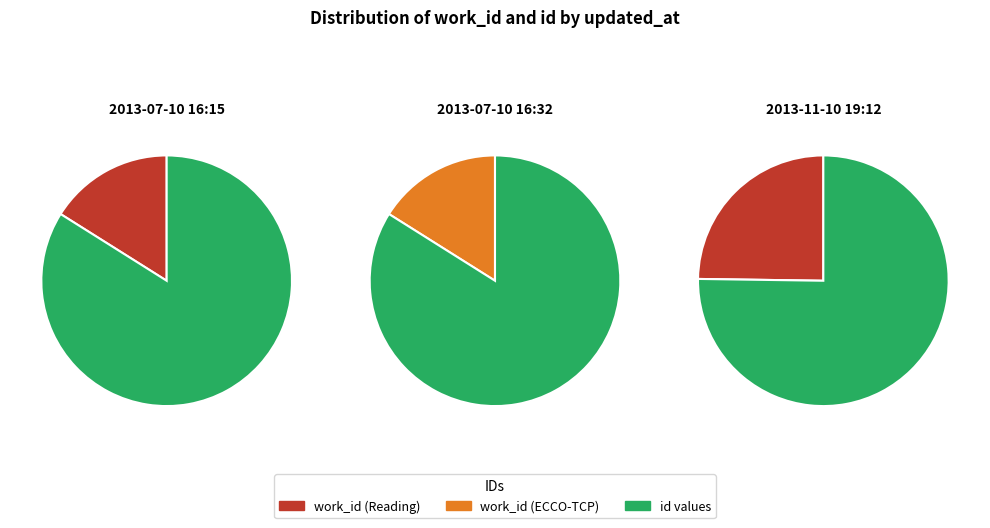

Which slice is the smallest?

work_id